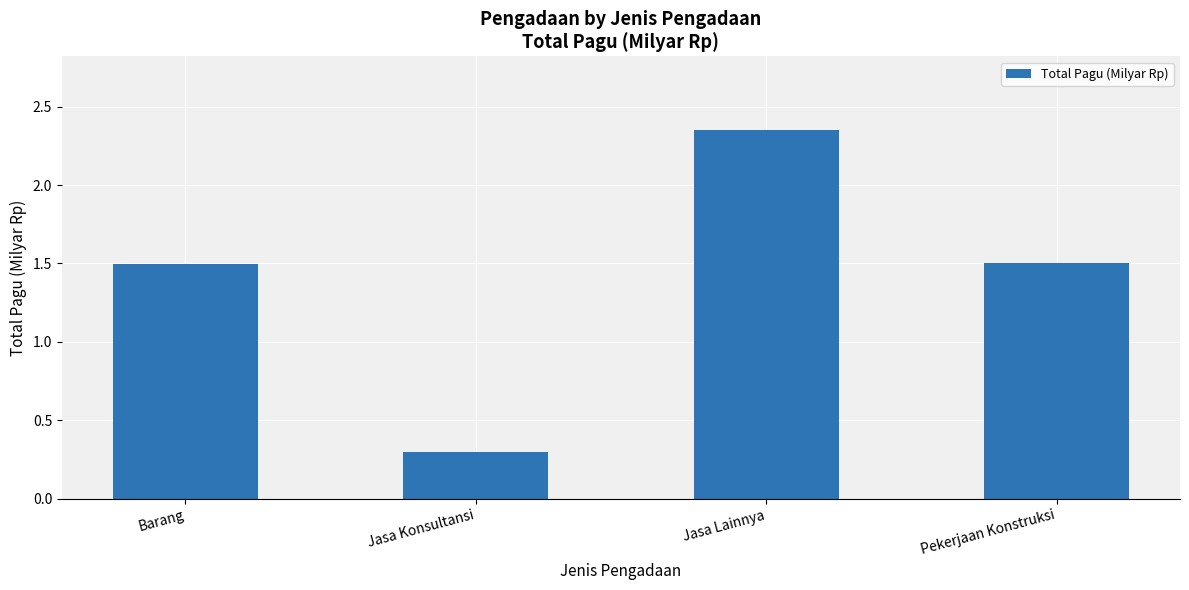

What is the label of the 2nd bar from the left?

Jasa Konsultansi